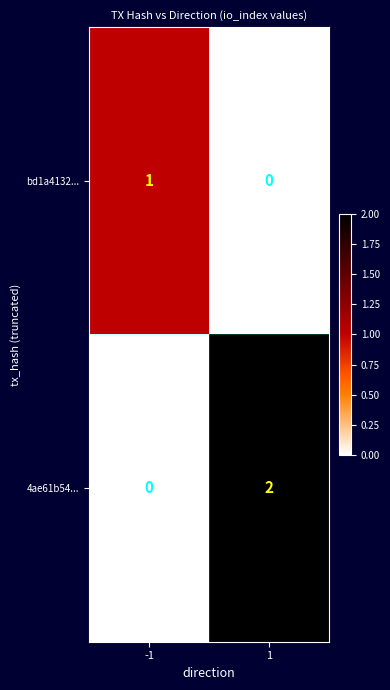

Which series has the largest range (max minus min)?

4ae61b54...